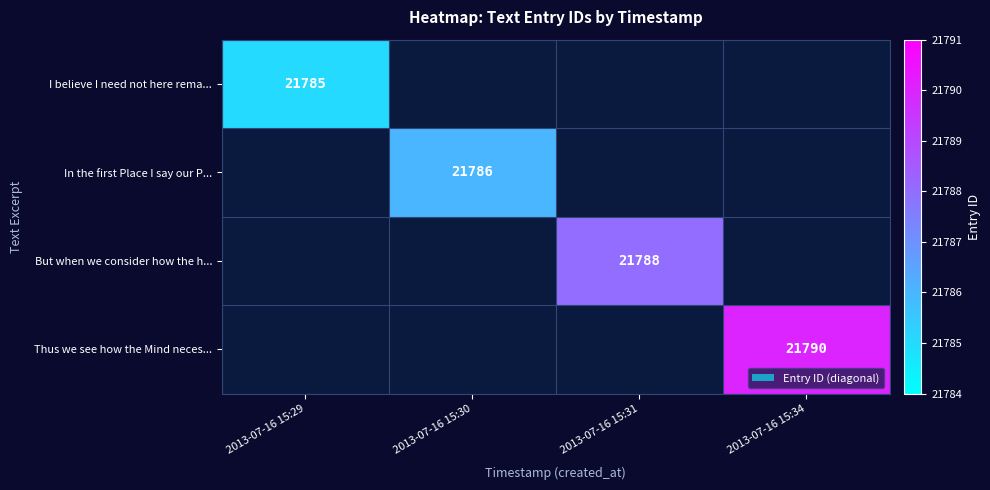

The Thus we see how the Mind neces... series shows 32524 at 2013-07-16 15:34. True or false?

False